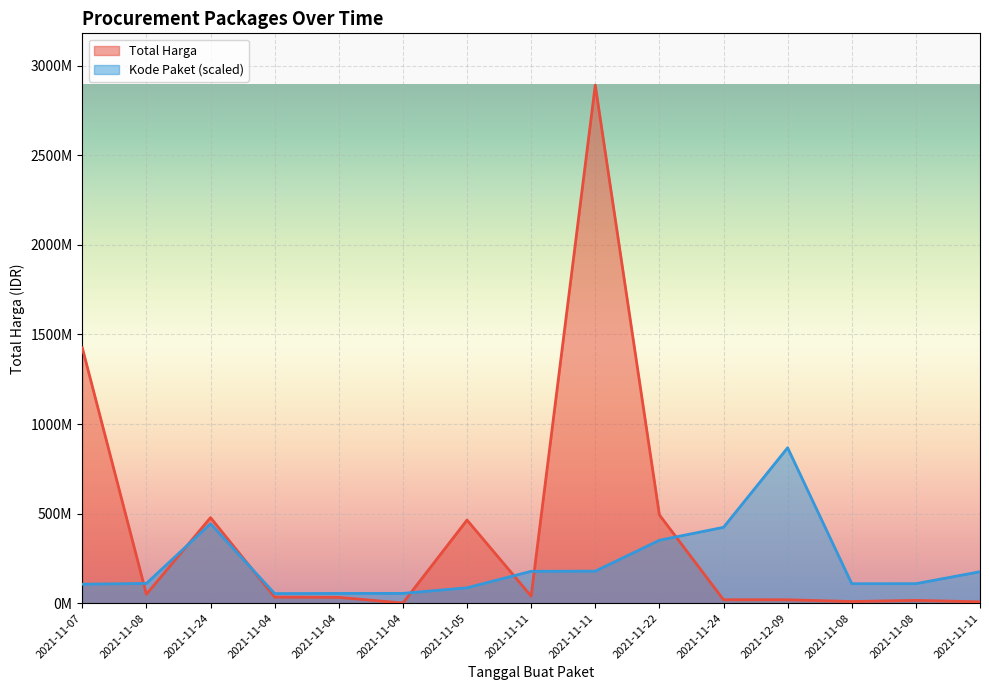

At which category is the sum across all series the highest?

2021-11-11